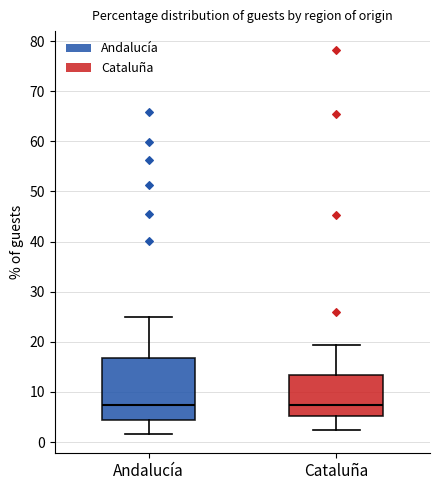

Reading left to right, read every box against the y-axis: the position of its median line, the range the box covers, and the ends of its whiskers. The values are not printed on the chart, so give them approximately, as read against the axis.

Andalucía: median 7, box 4 to 17, whiskers 2 to 25
Cataluña: median 7, box 5 to 13, whiskers 2 to 19